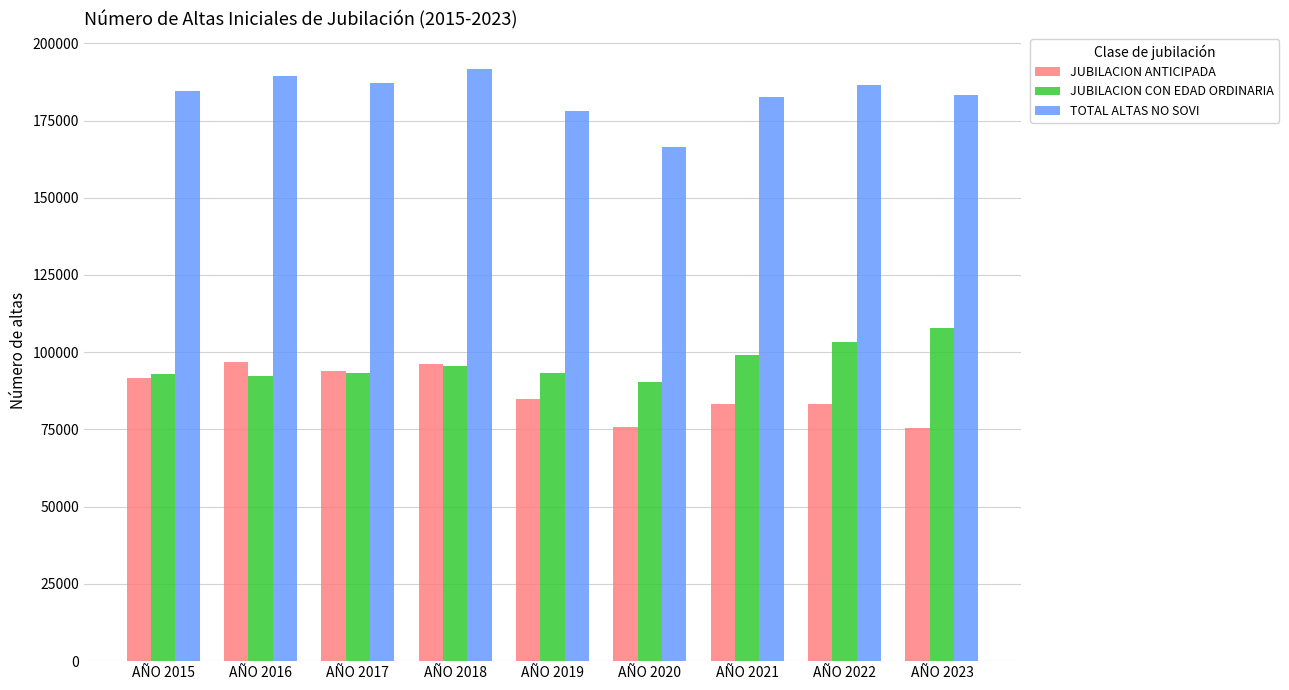

At how many categories does at least one series exceed 174147?

8